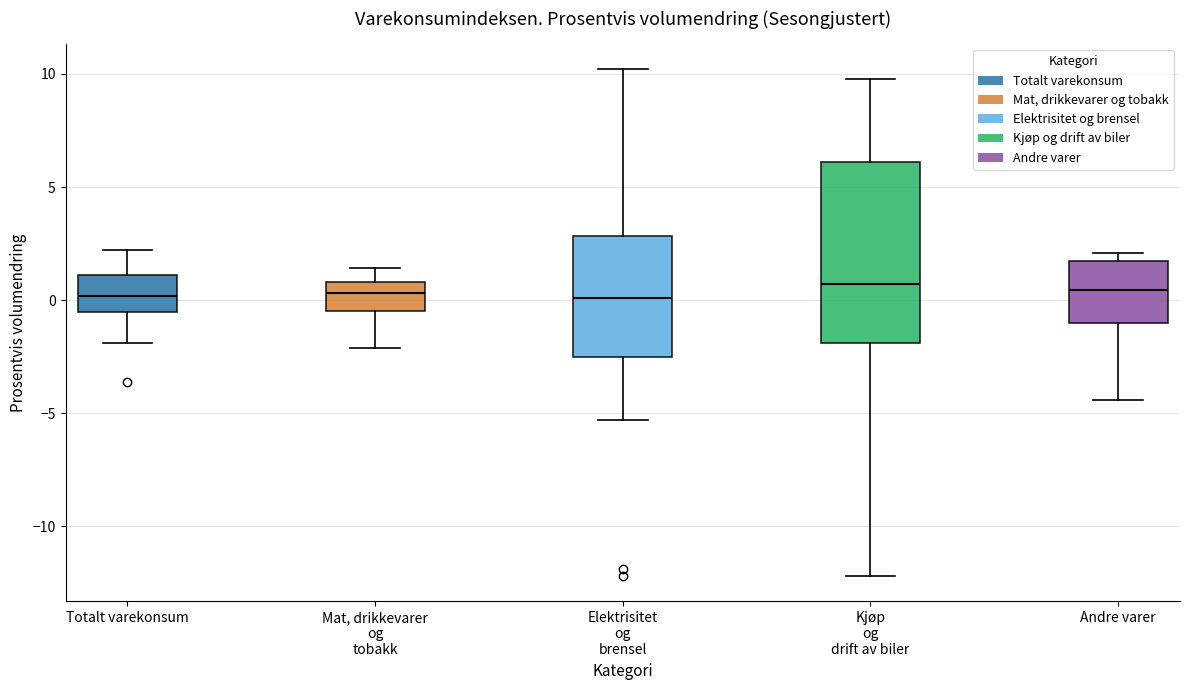

Reading left to right, transcribe this box plot: for each box, give where its median line is, the range the box spans, and where its two whiskers end, as read against the y-axis. The values are not printed on the chart, so give them approximately, as read against the axis.

Totalt varekonsum: median 0.0, box -0.5 to 1.0, whiskers -2.0 to 2.0
Mat, drikkevarer og tobakk: median 0.5, box -0.5 to 1.0, whiskers -2.0 to 1.5
Elektrisitet og brensel: median 0.0, box -2.5 to 3.0, whiskers -5.5 to 10.0
Kjøp og drift av biler: median 0.5, box -2.0 to 6.0, whiskers -12.0 to 10.0
Andre varer: median 0.5, box -1.0 to 1.5, whiskers -4.5 to 2.0